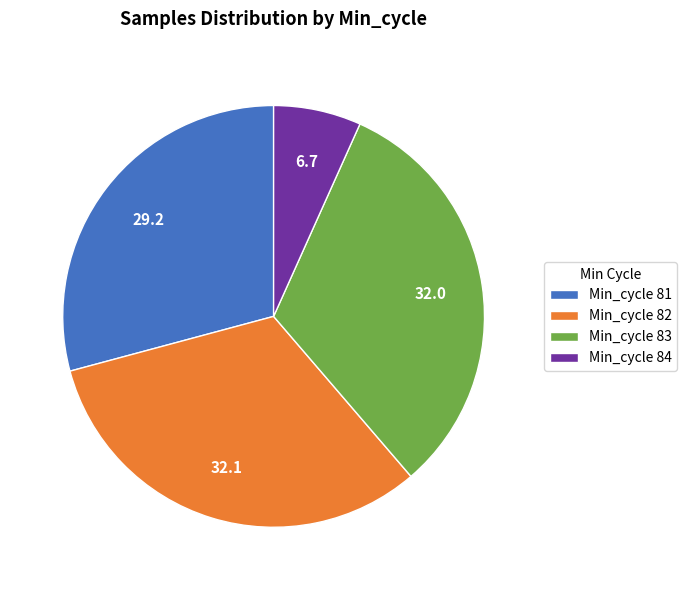

Which slice is the smallest?

Min_cycle 84